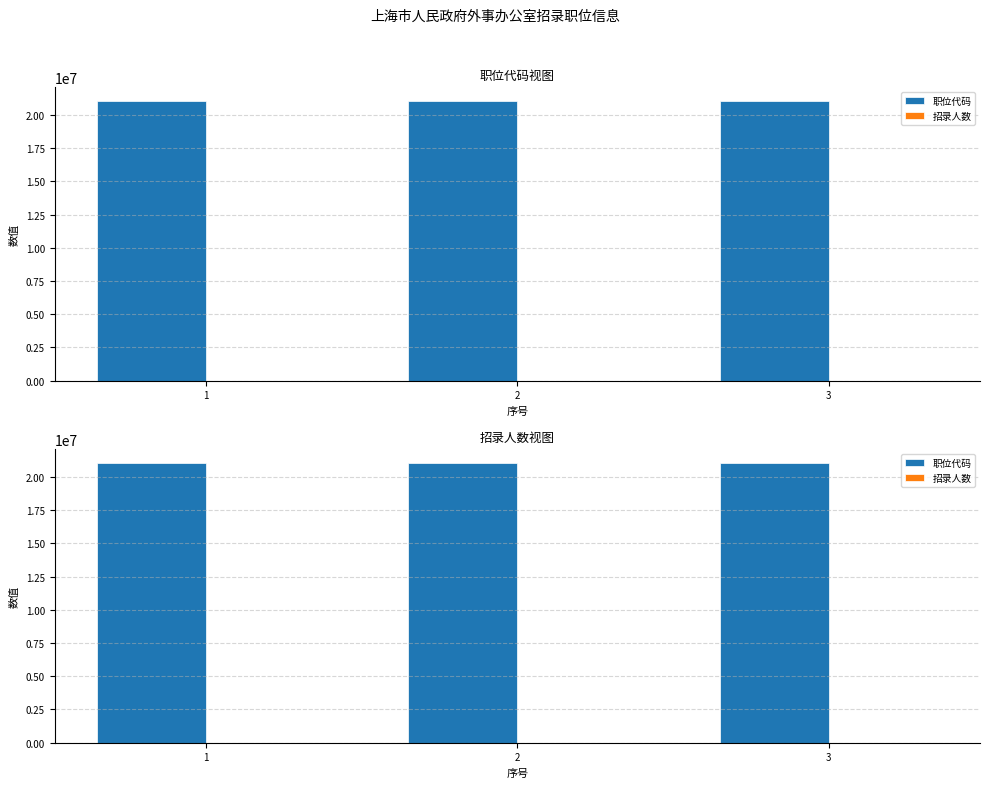

How many bars are there in total?

6